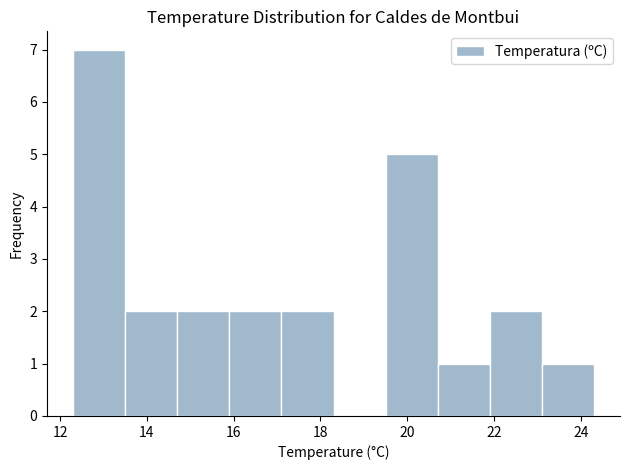

What is the height of the bar covering 13.5 to 14.7 on the x-axis? Neither the bar edges nor the heights are printed on the chart, so give them approximately, as read against the axes.

2